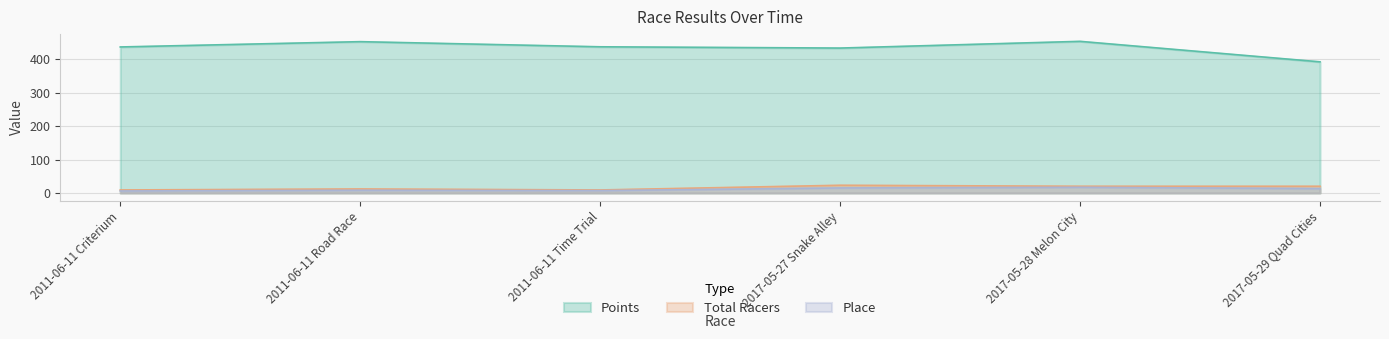

Reading left to right, list all the values displayed in this chart.

Place: 2011-06-11 Criterium=6.0	2011-06-11 Road Race=8.0	2011-06-11 Time Trial=7.0	2017-05-27 Snake Alley=15.0	2017-05-28 Melon City=17.0	2017-05-29 Quad Cities=13.0
Total Racers: 2011-06-11 Criterium=9.0	2011-06-11 Road Race=12.0	2011-06-11 Time Trial=9.0	2017-05-27 Snake Alley=23.0	2017-05-28 Melon City=20.0	2017-05-29 Quad Cities=20.0
Points: 2011-06-11 Criterium=436.3	2011-06-11 Road Race=452.1	2011-06-11 Time Trial=436.8	2017-05-27 Snake Alley=433.0	2017-05-28 Melon City=453.0	2017-05-29 Quad Cities=391.8